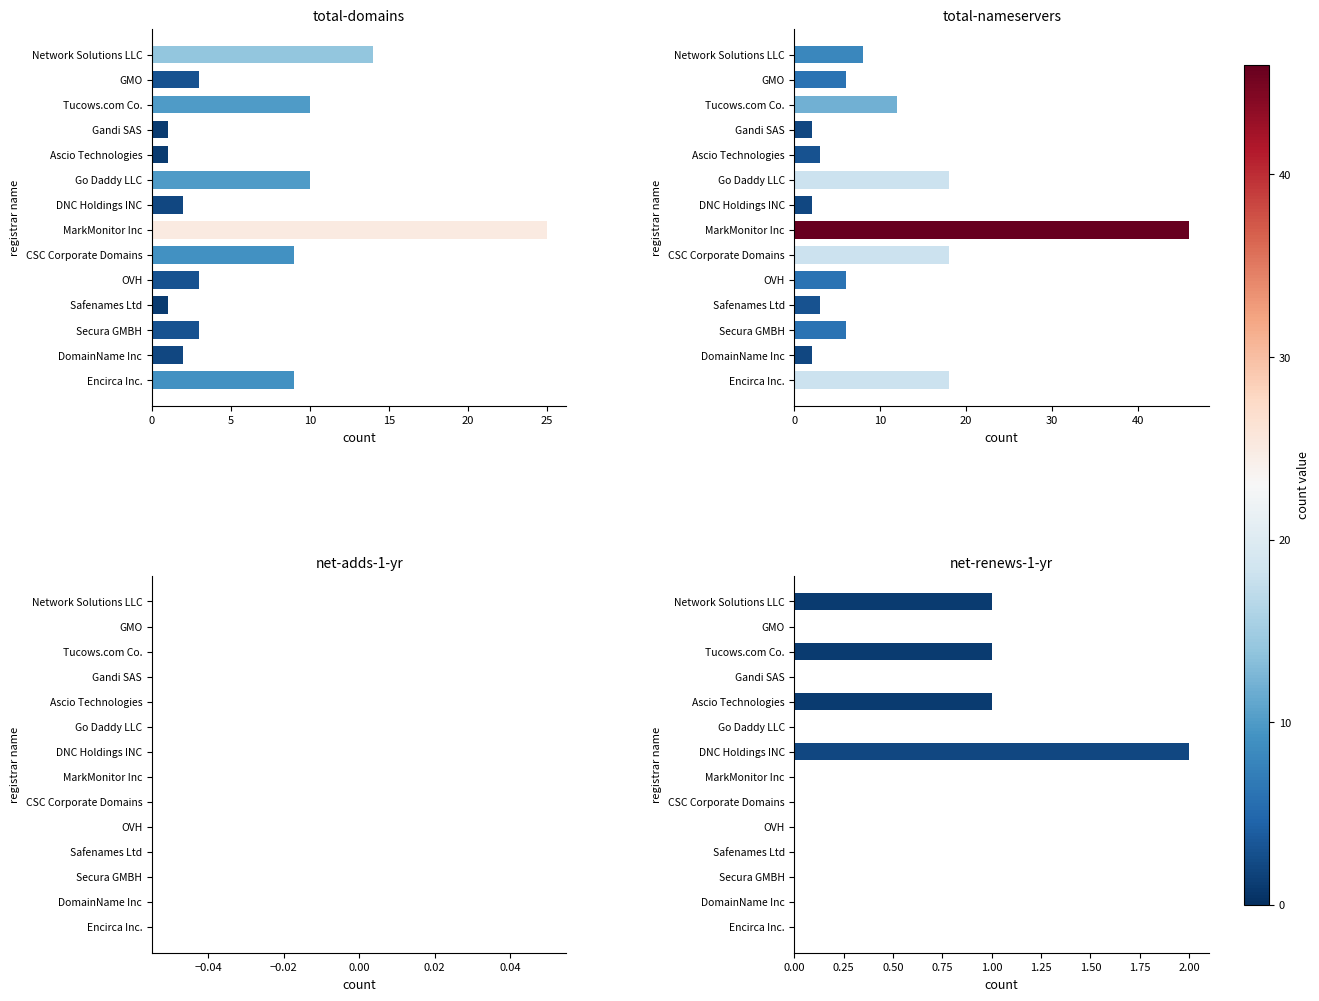

Which series has the widest spread of values?

total-nameservers